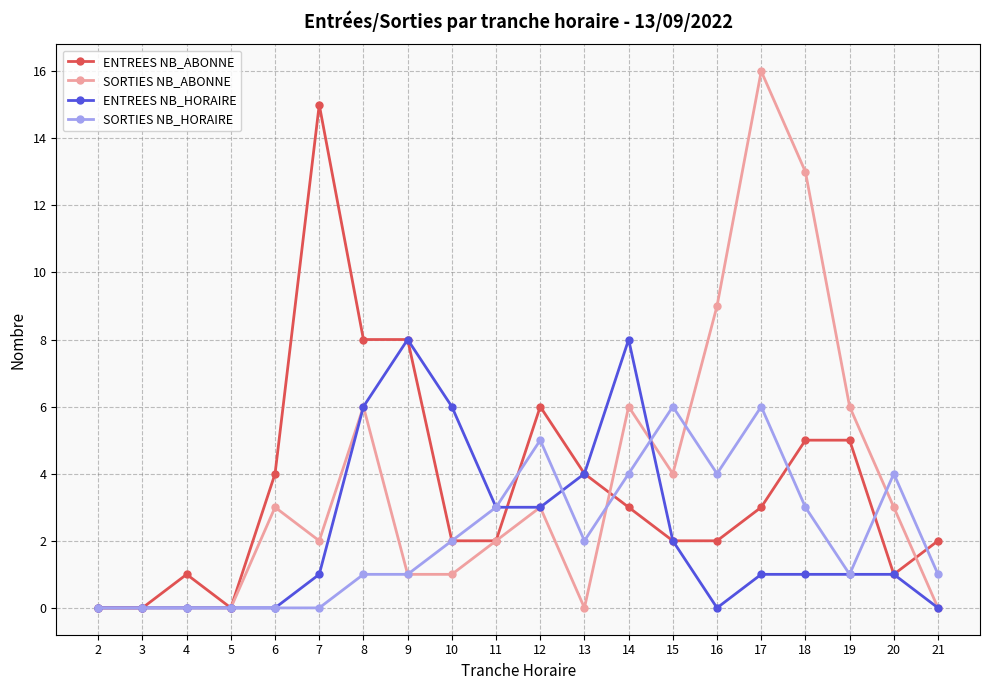

Is it true that SORTIES NB_HORAIRE equals 1 at 21?

True